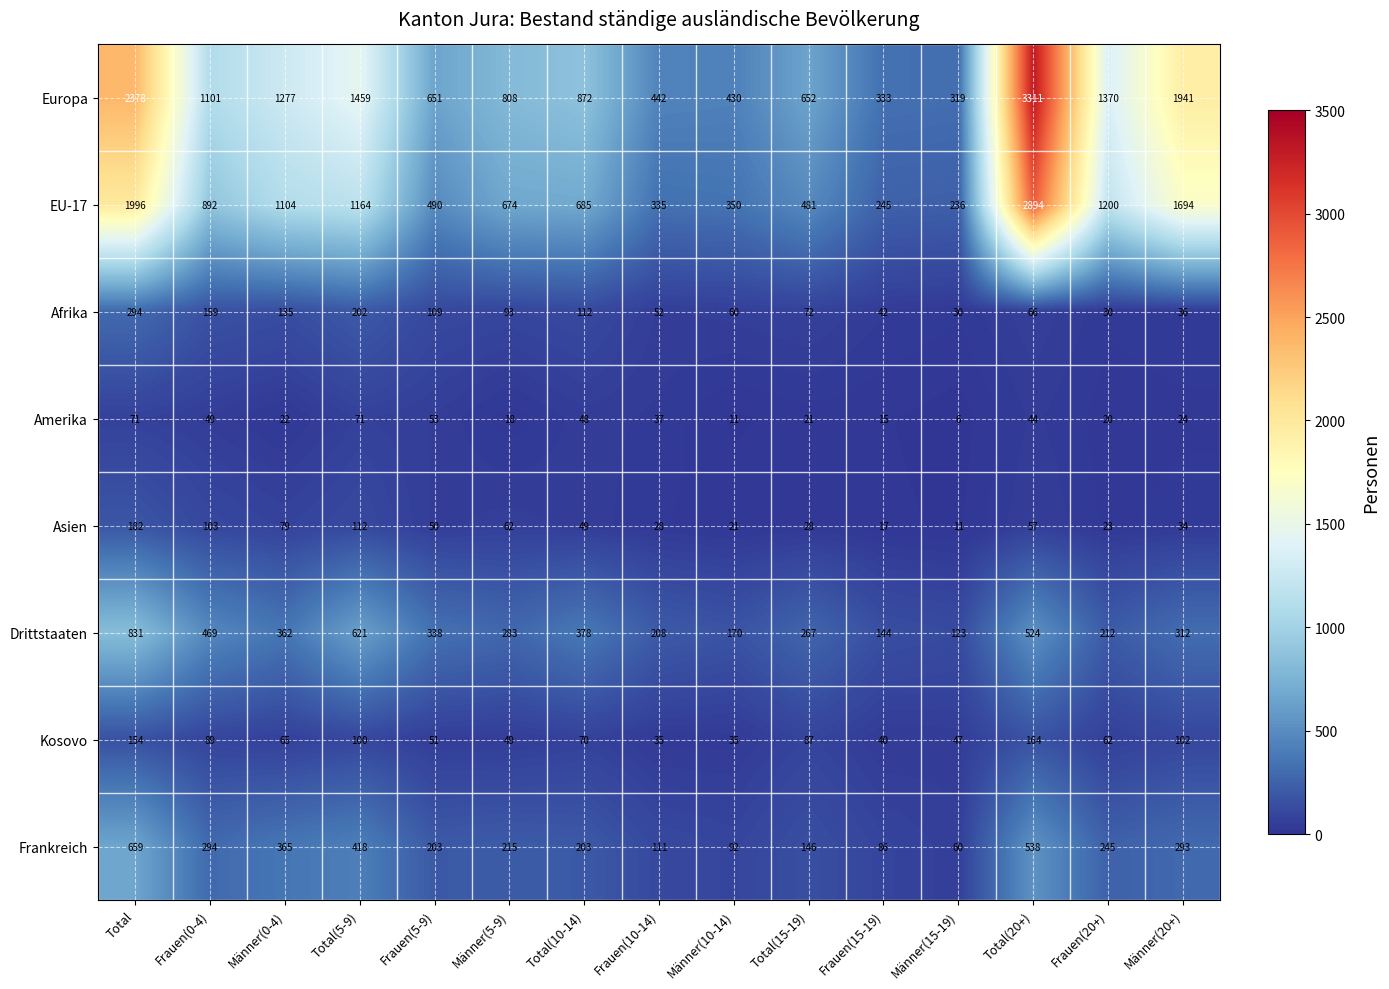

What is the total value across all series at Männer(0-4)?

3409